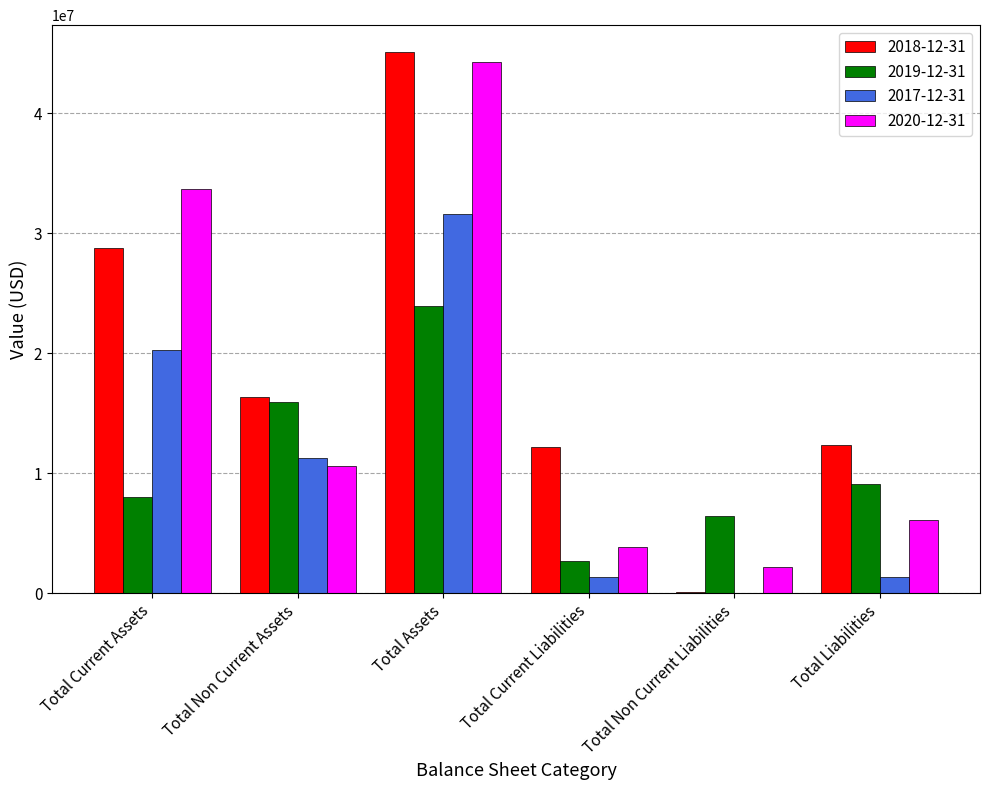

At which label does 2017-12-31 first exceed 11276583?

Total Current Assets